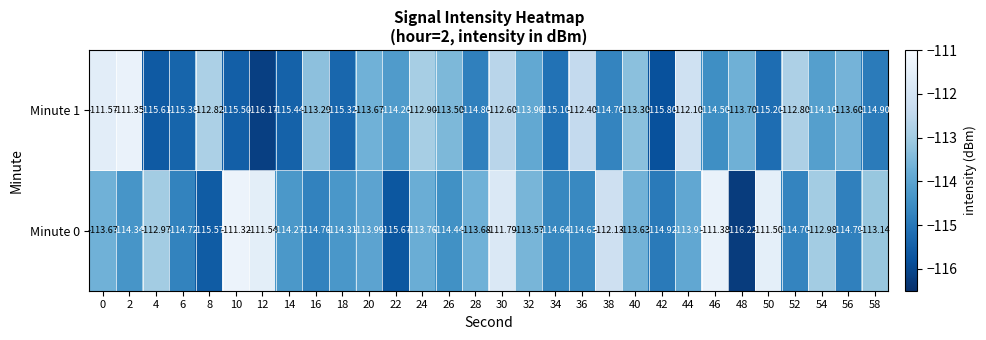

Which has a higher value, 34 or 6?

34